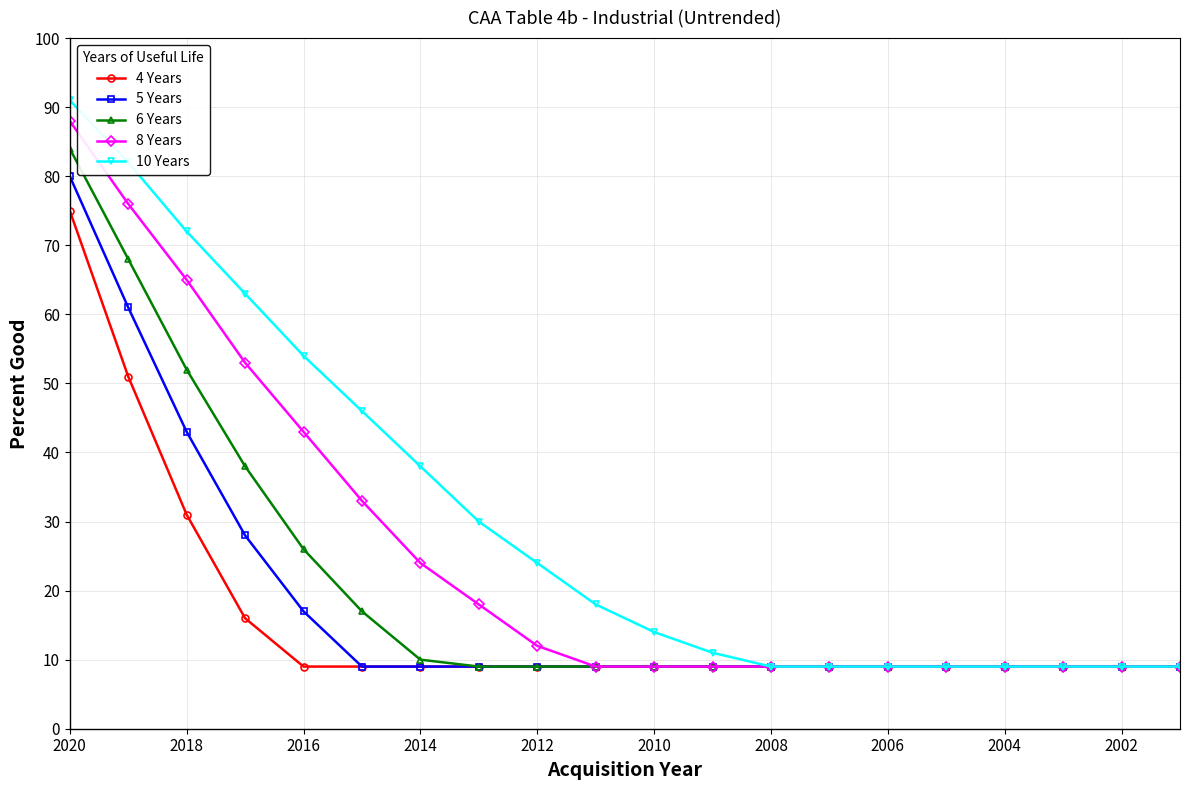

What is the value of the 5 Years point at the 19th from the left?

9